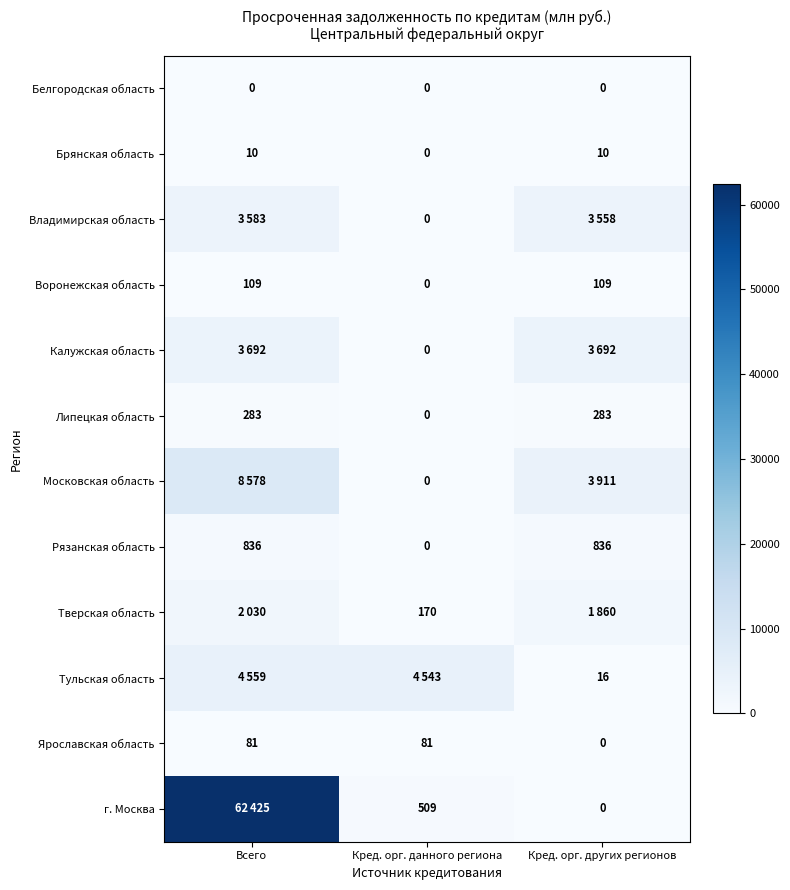

Which category has the lowest value in the Воронежская область series?

Кред. орг. данного региона